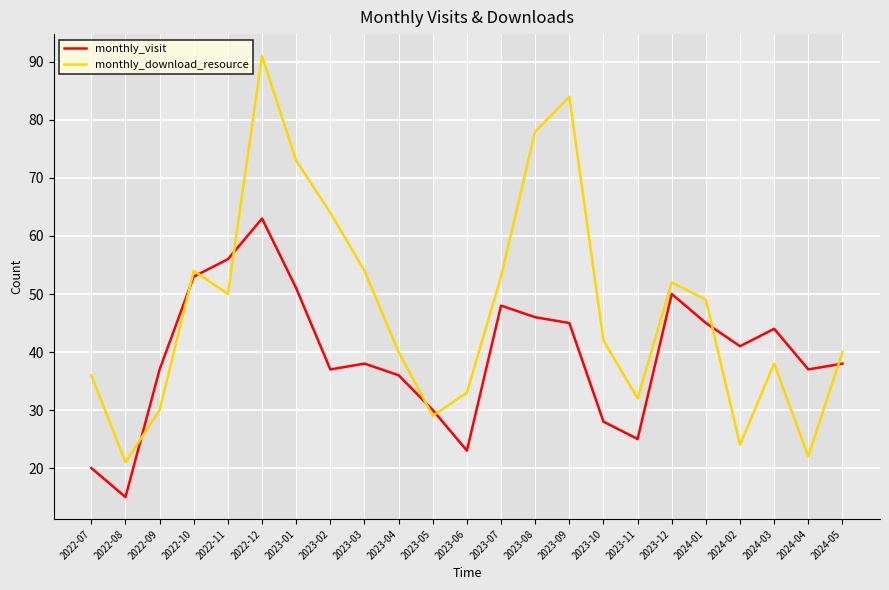

Which series has the widest spread of values?

monthly_download_resource